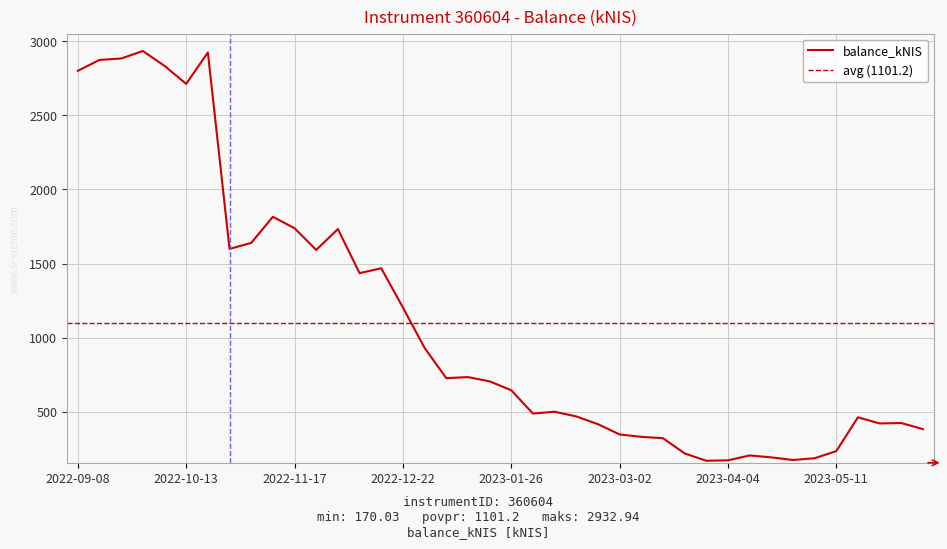

Rank the categories by value from lowest to highest.

2023-03-30, 2023-04-04, 2023-04-27, 2023-05-04, 2023-04-20, 2023-04-13, 2023-03-23, 2023-05-11, 2023-03-16, 2023-03-09, 2023-03-02, 2023-06-08, 2023-02-23, 2023-05-24, 2023-06-01, 2023-05-18, 2023-02-16, 2023-02-02, 2023-02-09, 2023-01-26, 2023-01-19, 2023-01-05, 2023-01-12, 2022-12-29, 2022-12-22, 2022-12-08, 2022-12-15, 2022-11-24, 2022-10-27, 2022-11-03, 2022-12-01, 2022-11-17, 2022-11-10, 2022-10-13, 2022-09-08, 2022-10-06, 2022-09-15, 2022-09-22, 2022-10-20, 2022-09-29